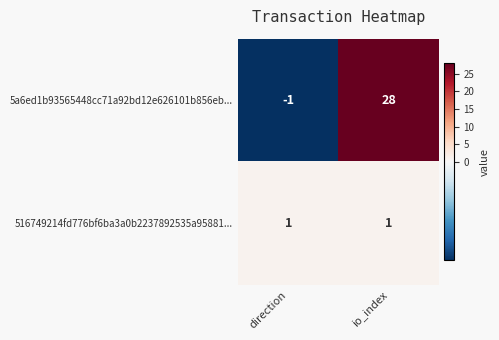

List the series in order of their peak value, highest first.

5a6ed1b93565448cc71a92bd12e626101b856eb..., 516749214fd776bf6ba3a0b2237892535a95881...